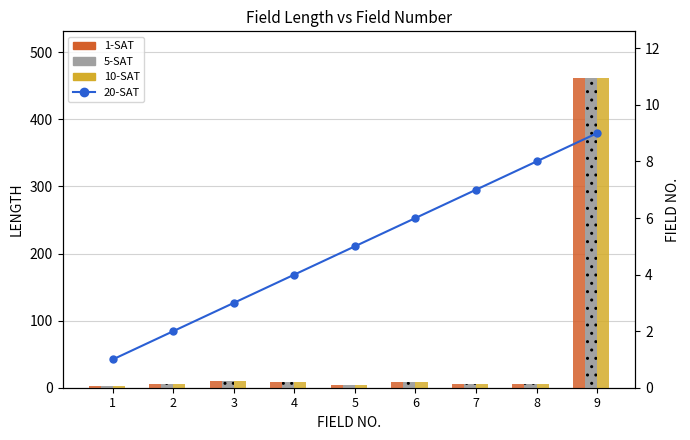

What is the value of the 10-SAT bar at the 4th from the left?

8